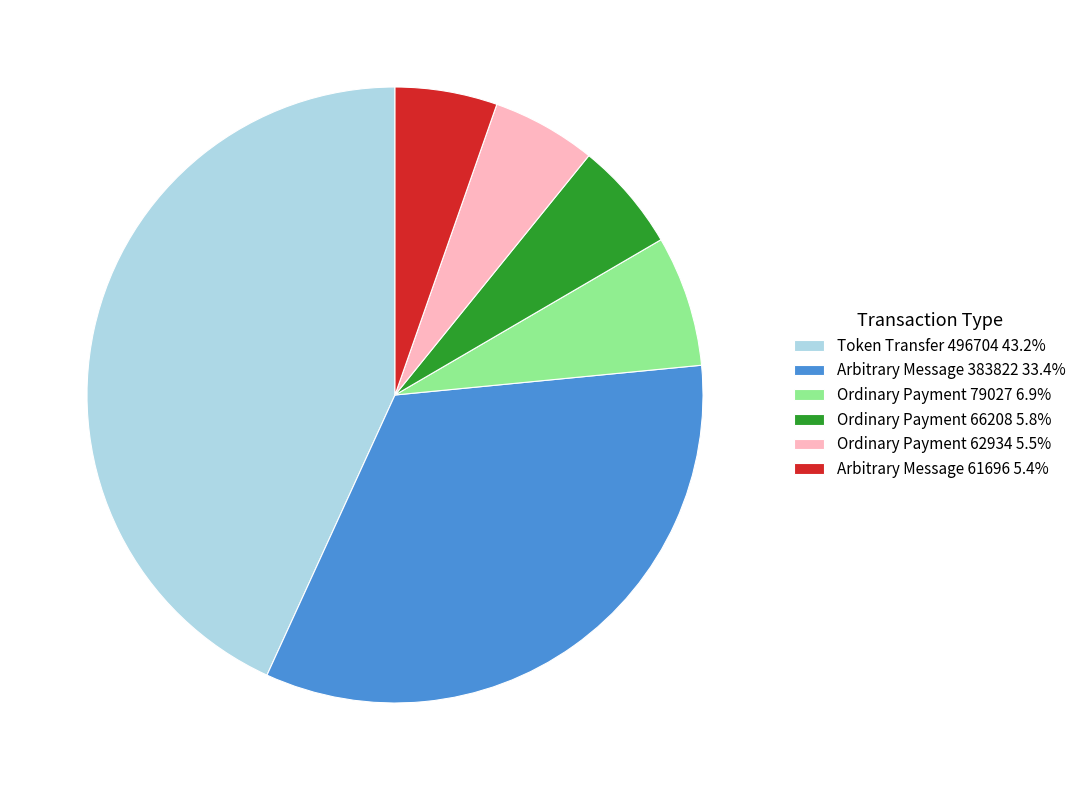

What is the ratio of the value at Token Transfer 496704 43.2% to the value at Ordinary Payment 79027 6.9%?

6.3